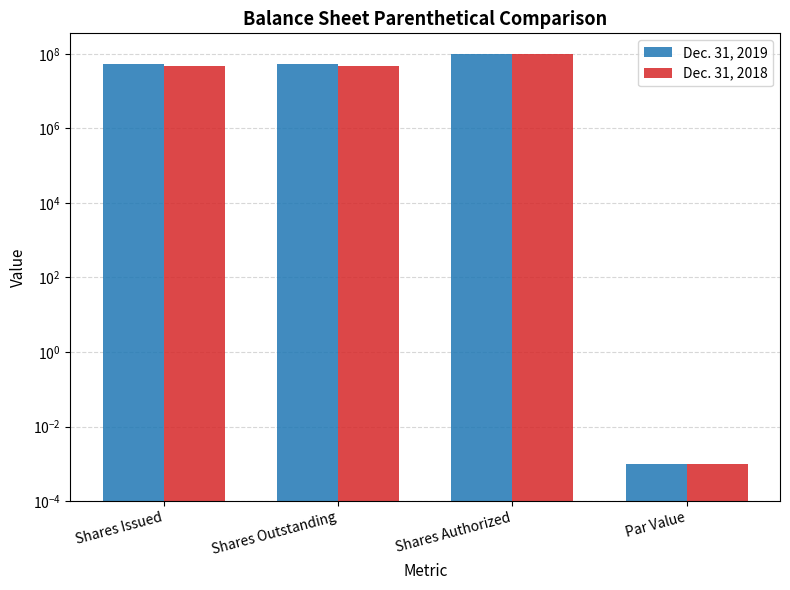

Where does the Dec. 31, 2018 series first go above 48000000?

Shares Authorized